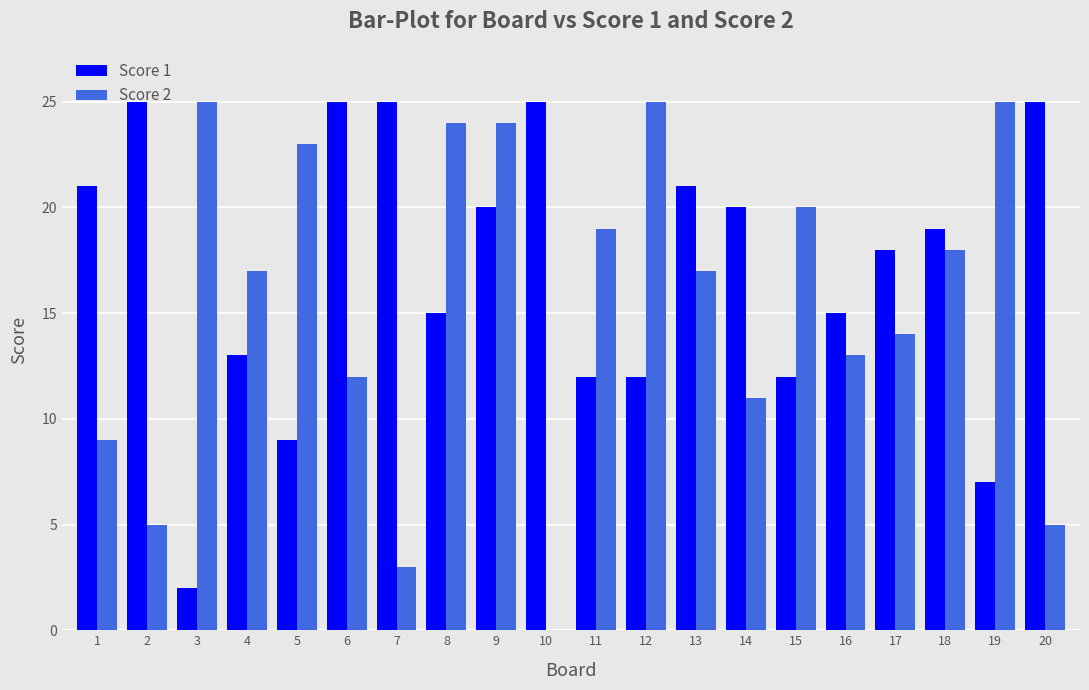

What is the sum of all Score 2 values?

309